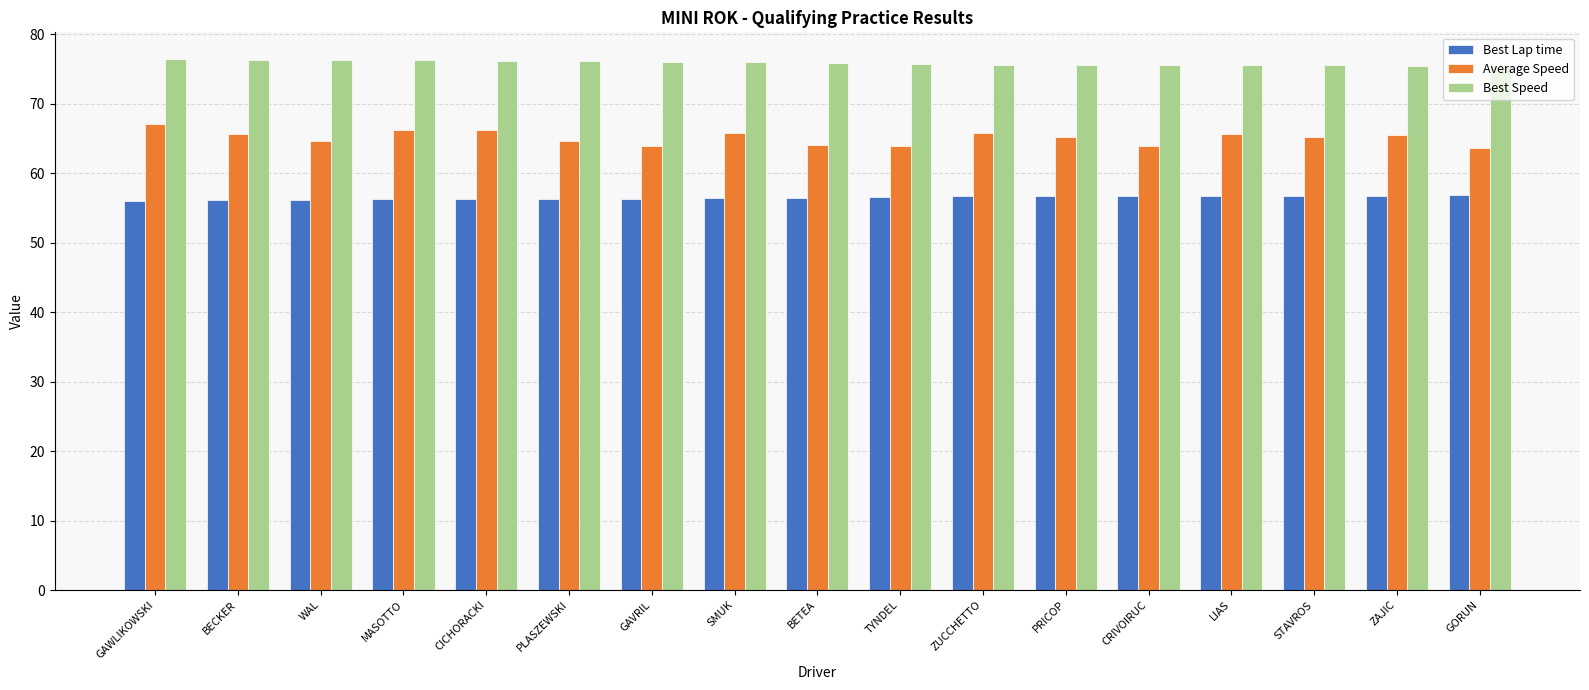

What is the greatest value displayed?

76.4